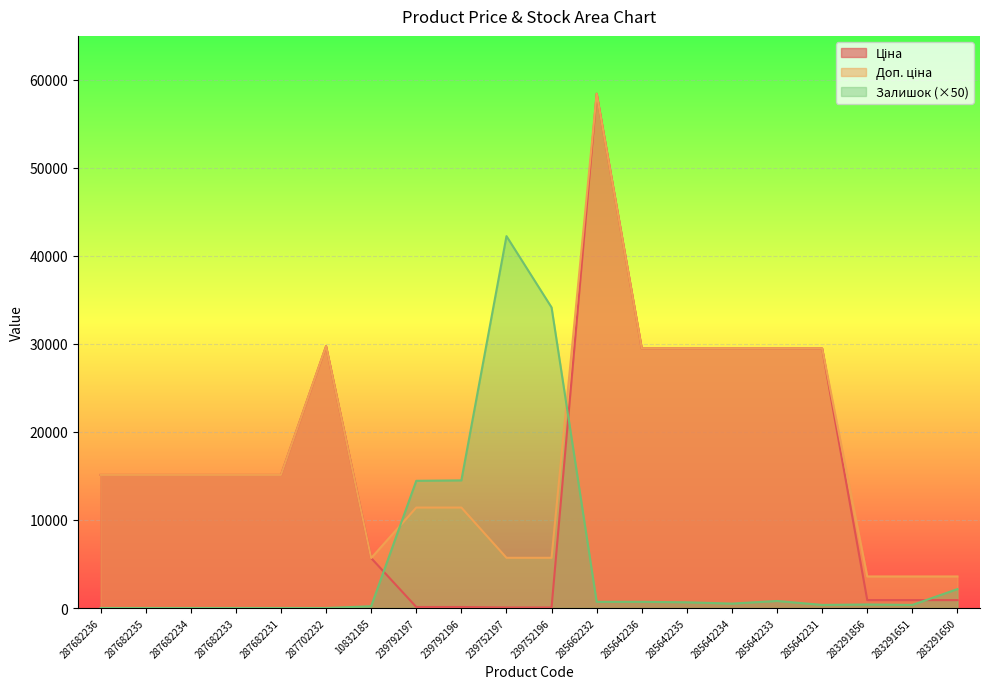

How many data points in Залишок are less than 500?

10